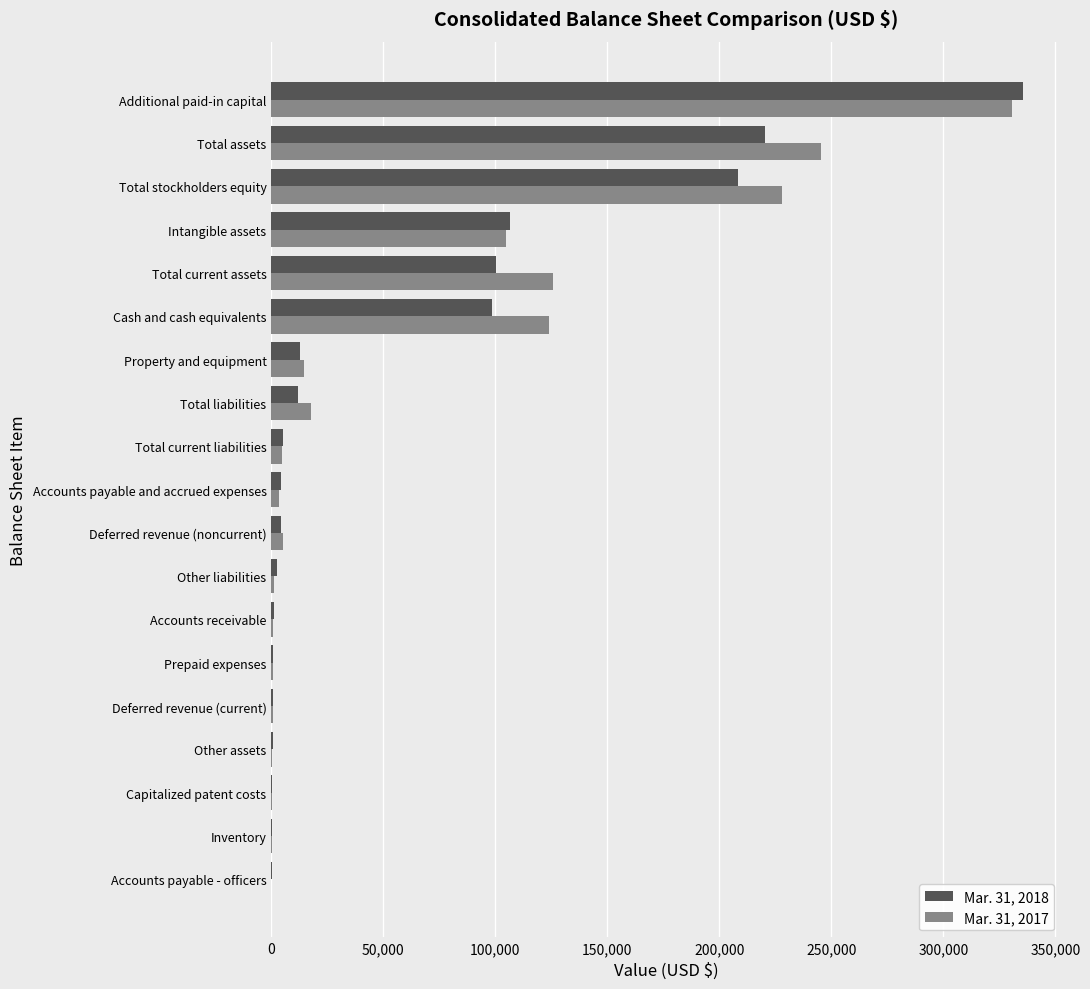

At which category does the chart reach its peak across all series?

Additional paid-in capital